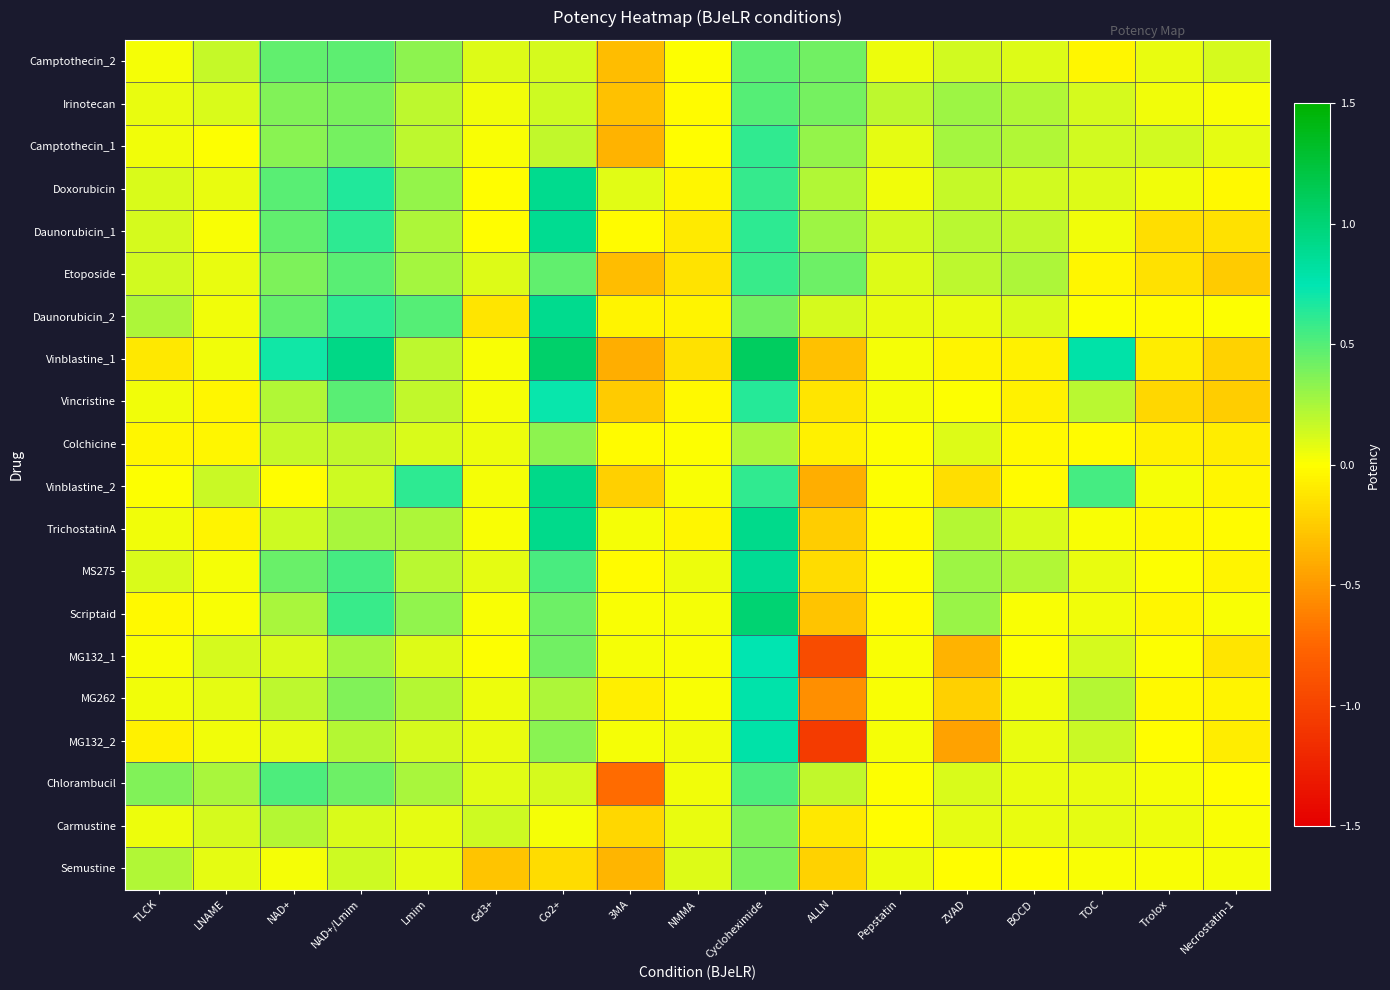

What is the maximum value shown in the chart?

1.1